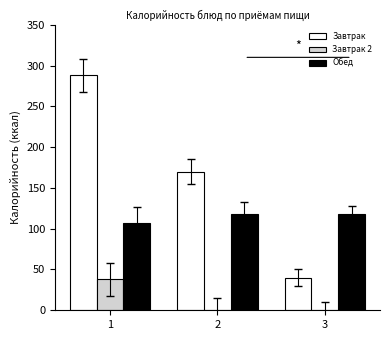

Which series changed the most between 1 and 2?

Завтрак